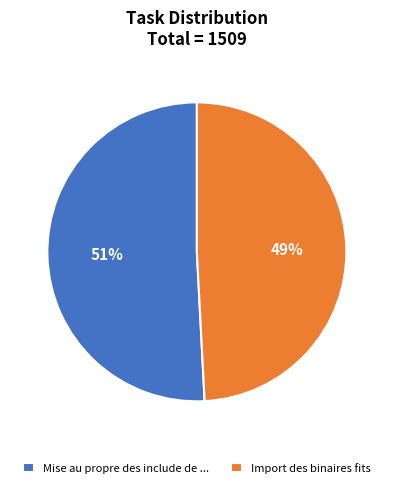

Which slice is the largest?

Mise au propre des include de ...